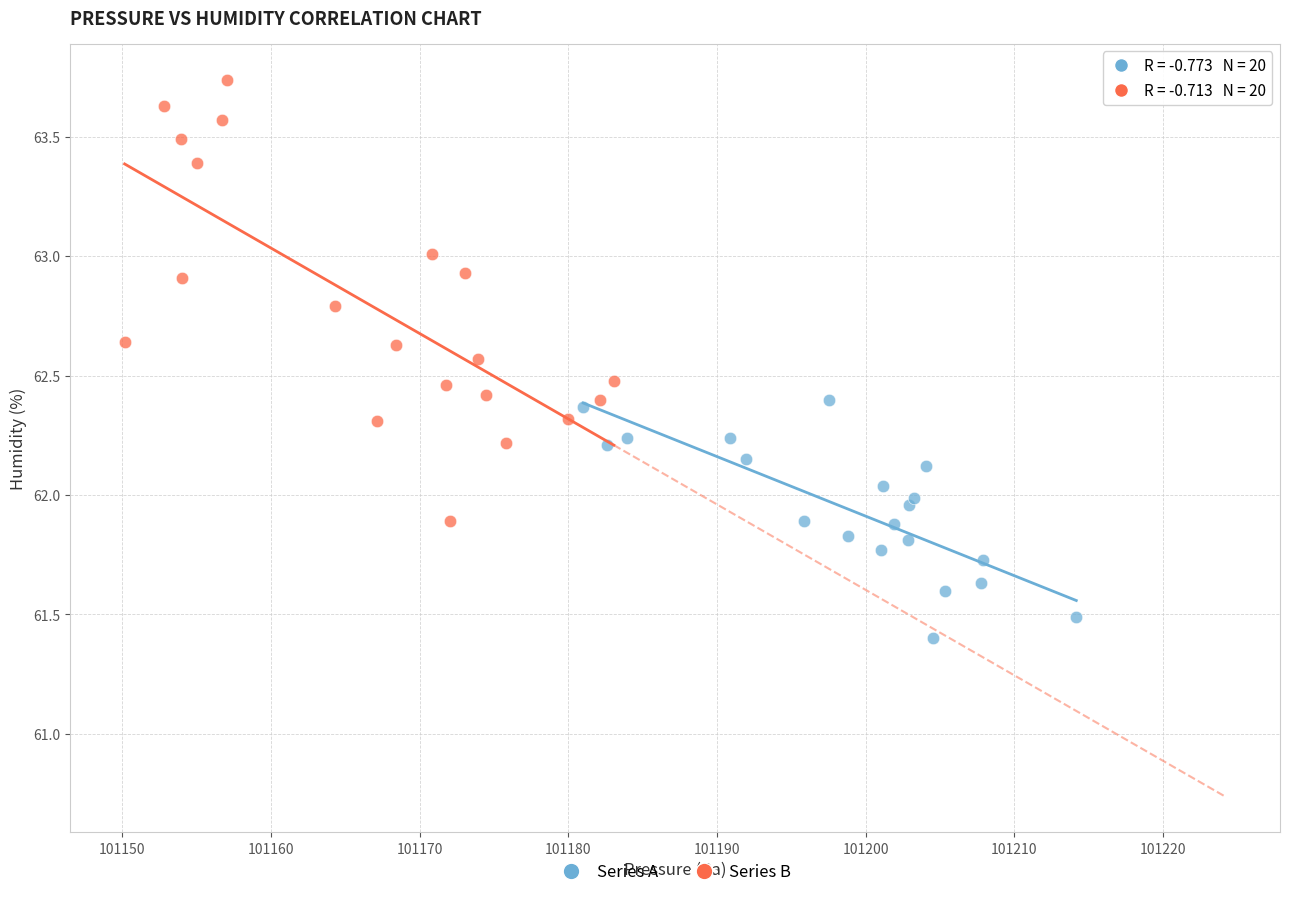

Which series reaches the maximum Y coordinate?

Series B